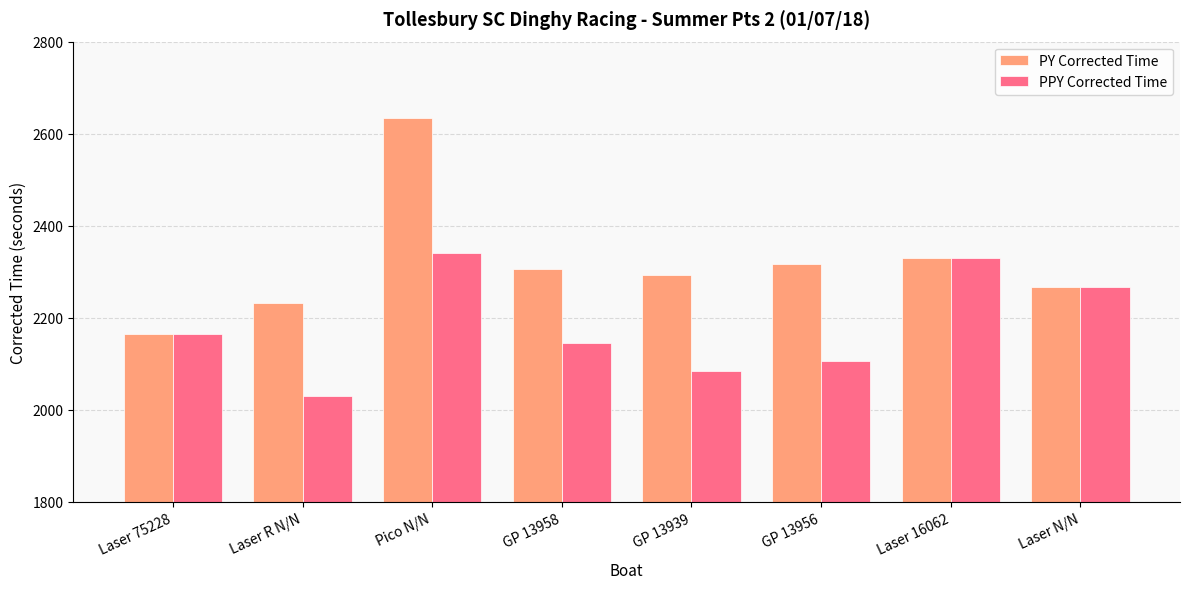

Which series has the largest total across all categories?

PY Corrected Time